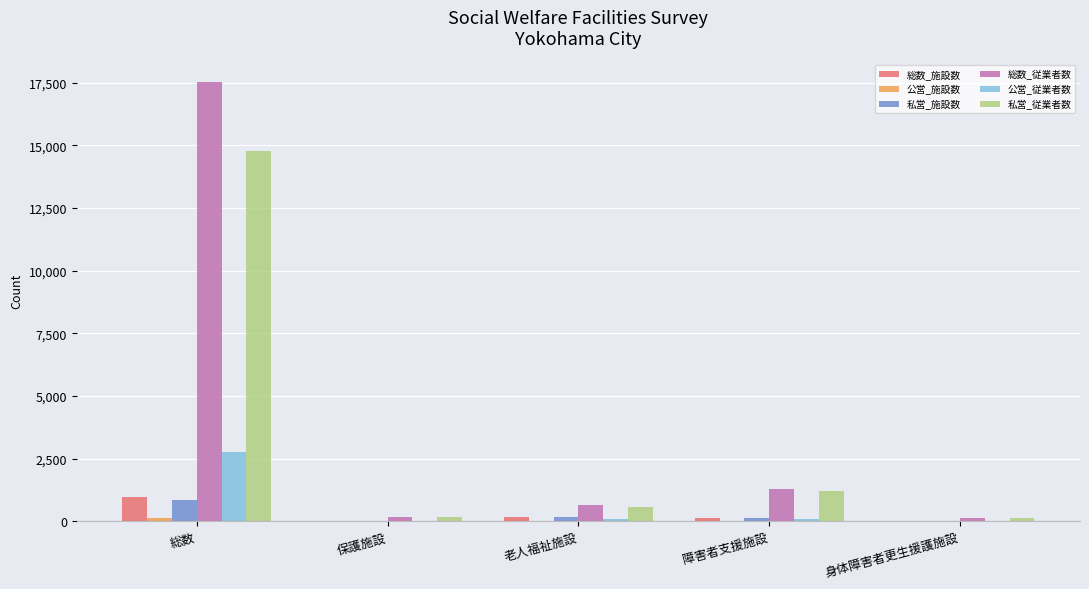

Where is 公営_従業者数 nearest to the value 1379?

老人福祉施設